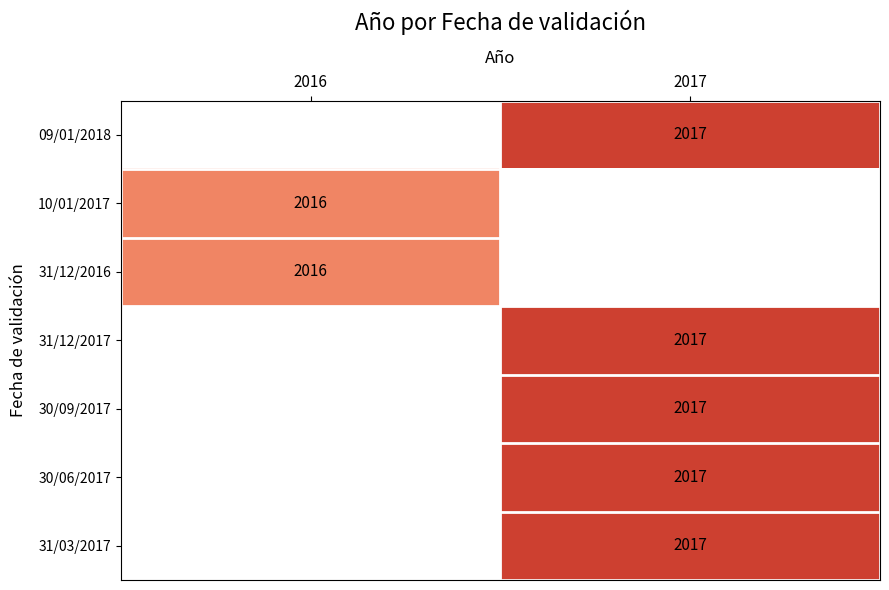

How many data points does each series have?

2